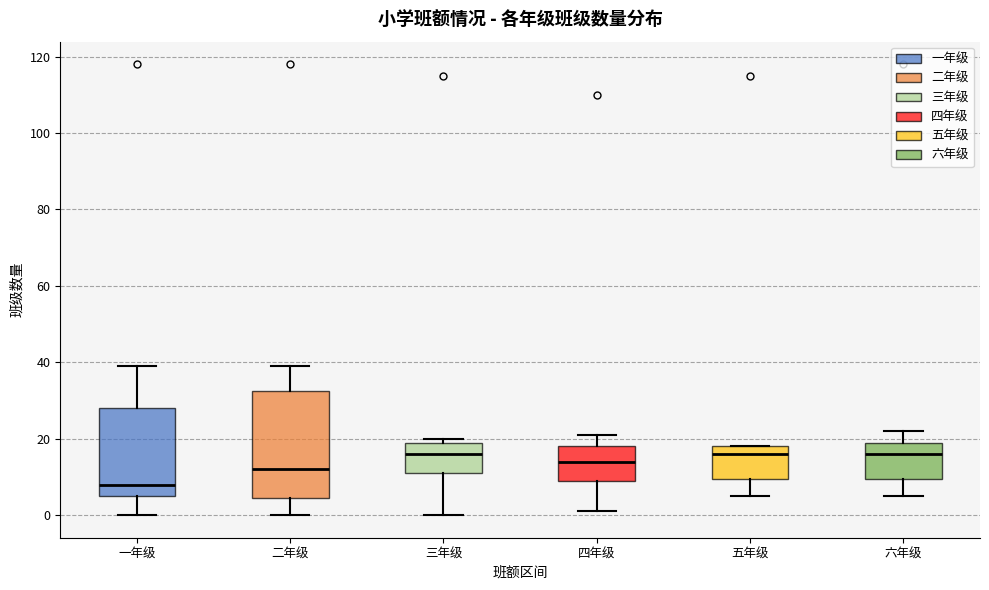

Reading left to right, transcribe this box plot: for each box, give where its median line is, the range the box spans, and where its two whiskers end, as read against the y-axis. The values are not printed on the chart, so give them approximately, as read against the axis.

一年级: median 8, box 6 to 28, whiskers 0 to 40
二年级: median 12, box 4 to 32, whiskers 0 to 40
三年级: median 16, box 12 to 20, whiskers 0 to 20 (just above the box's upper edge)
四年级: median 14, box 10 to 18, whiskers 2 to 22
五年级: median 16, box 10 to 18, whiskers 6 to 18
六年级: median 16, box 10 to 20, whiskers 6 to 22